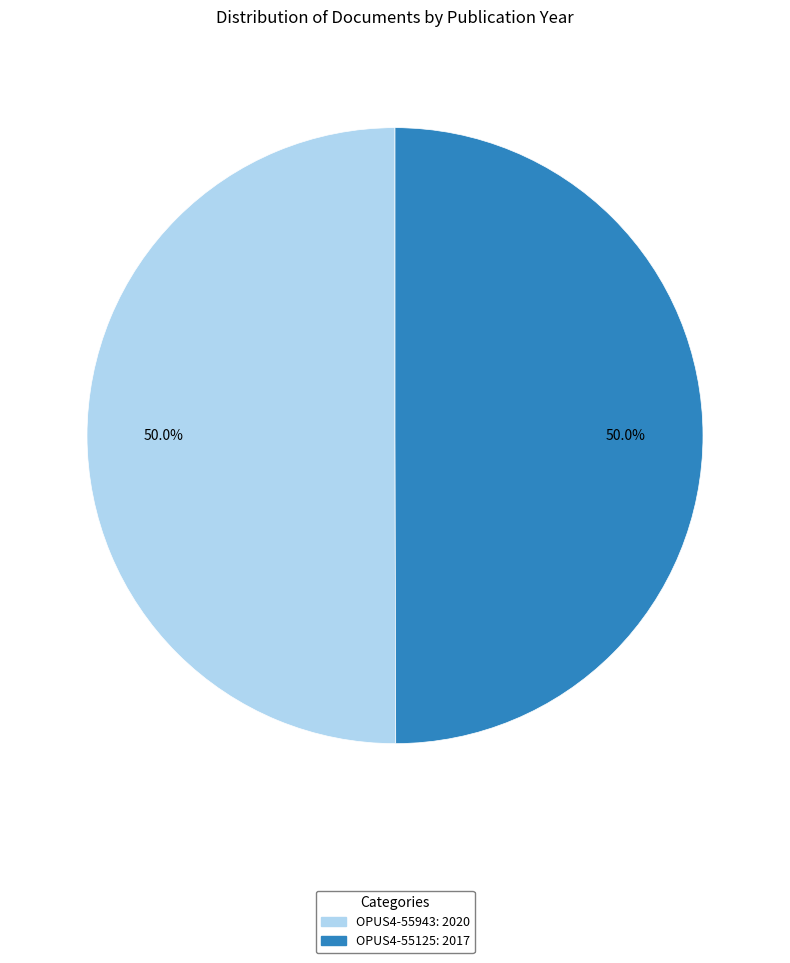

Do OPUS4-55125 and OPUS4-55943 together represent more than half of the pie?

Yes